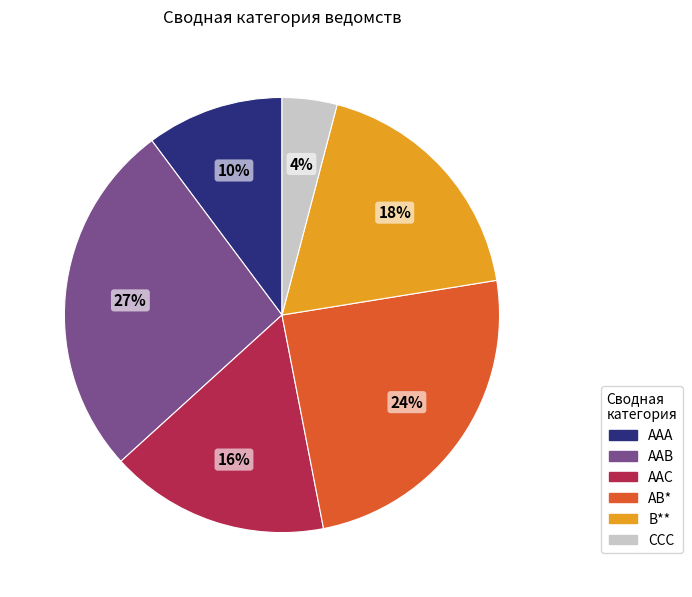

How many slices are in this pie chart?

6